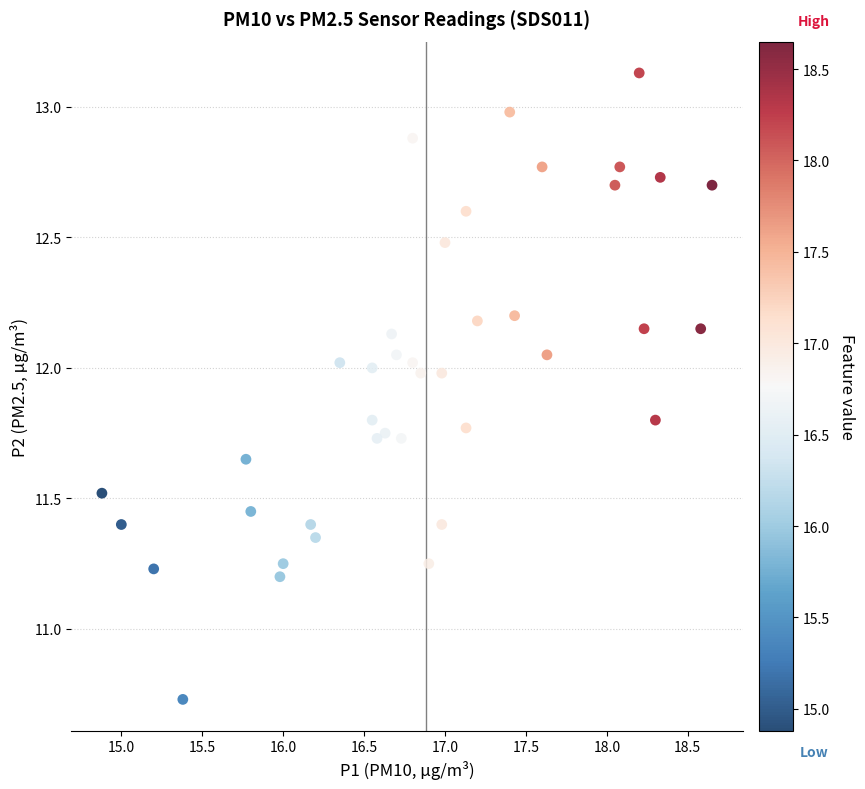

What is the range of Y values (max minus min)?

2.4